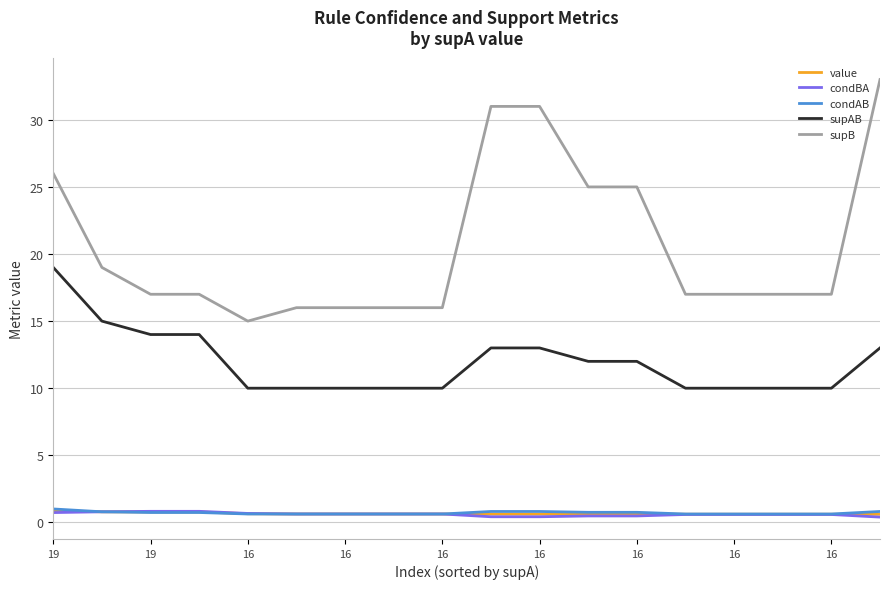

What are all the series names shown in the legend?

value, condBA, condAB, supAB, supB